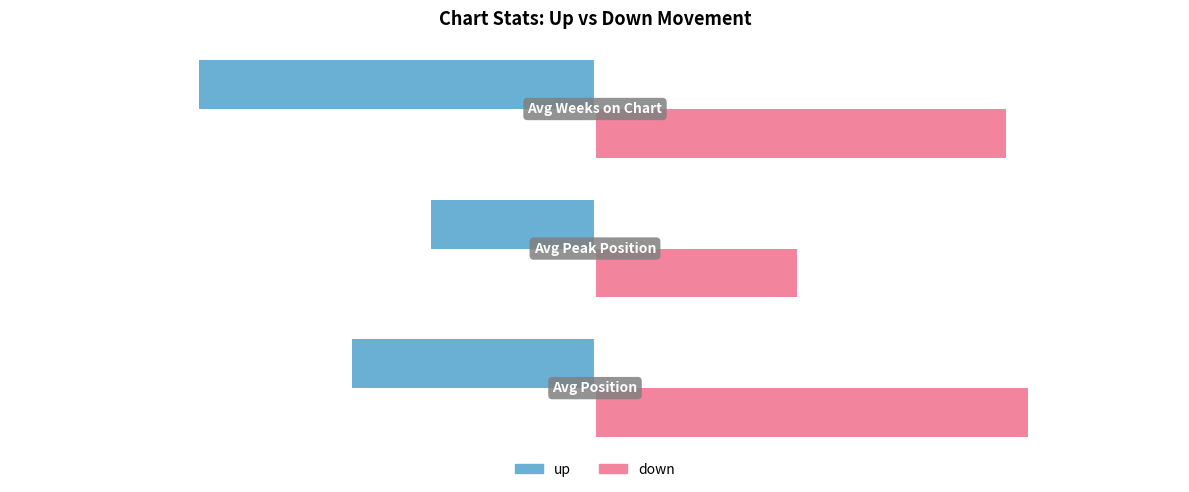

Count the number of categories in the chart.

3